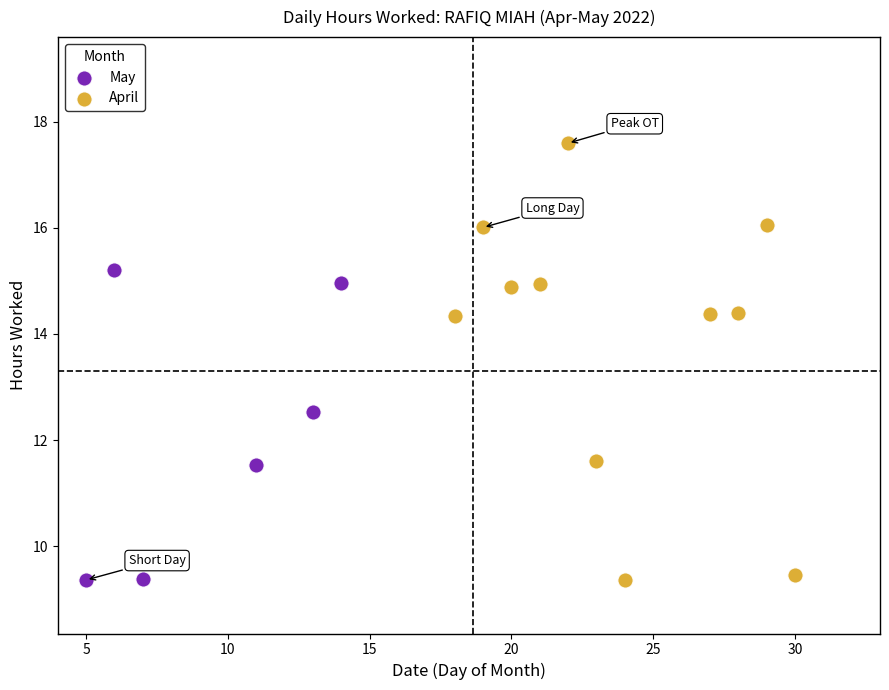

Which series reaches the maximum Y coordinate?

April